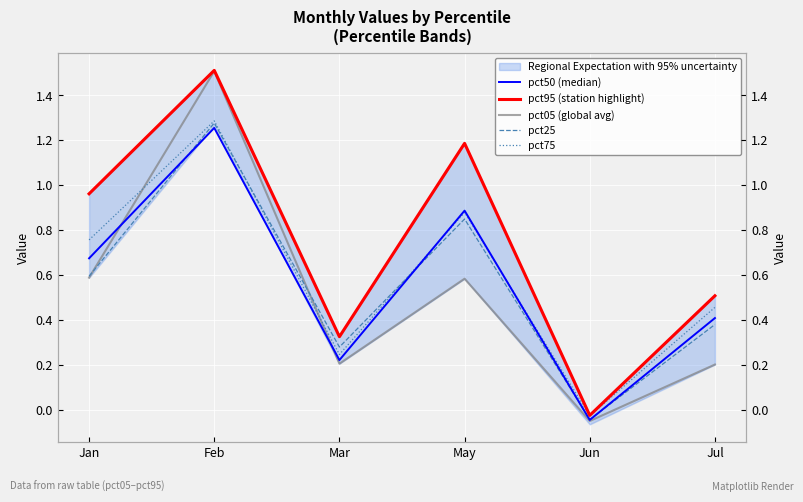

Which has a higher value, Jul or Jun?

Jul